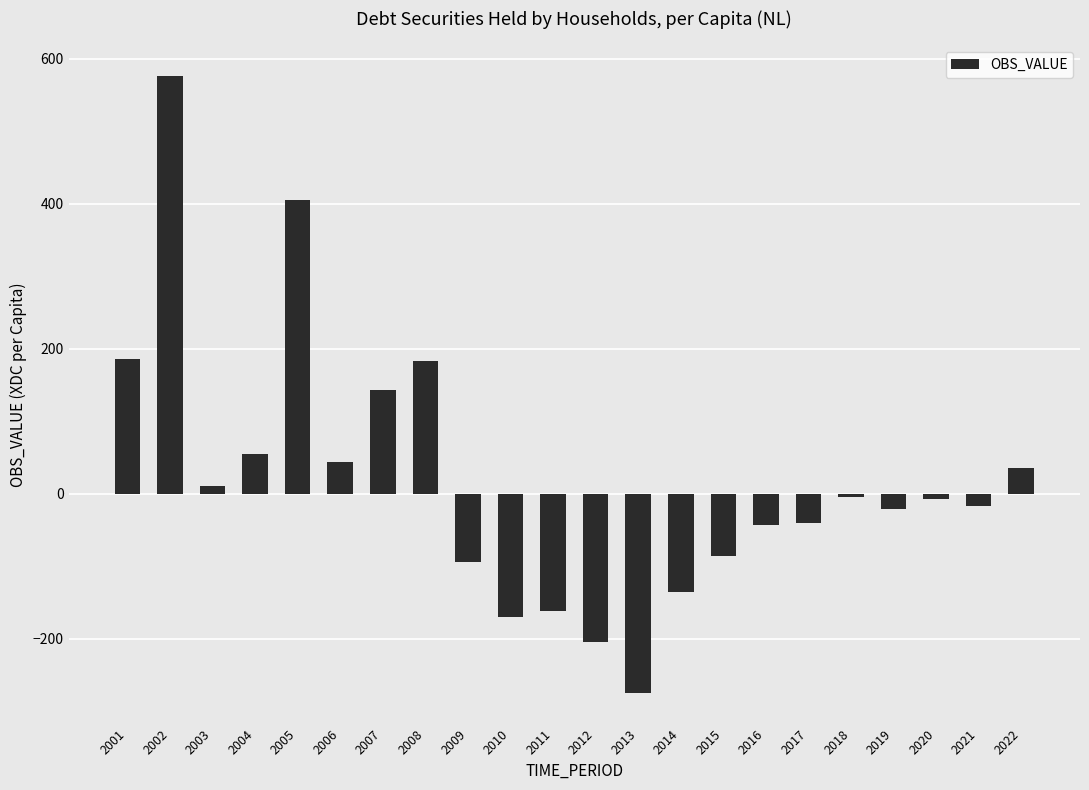

Are the bars horizontal?

No